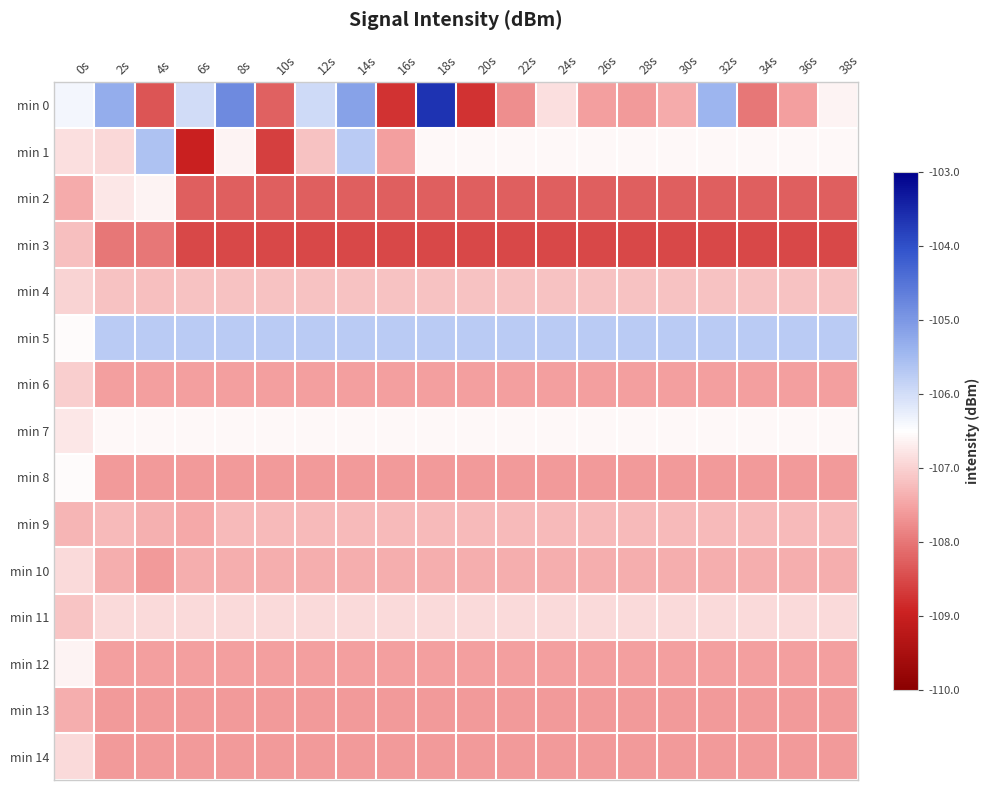

How many series are shown in this chart?

15